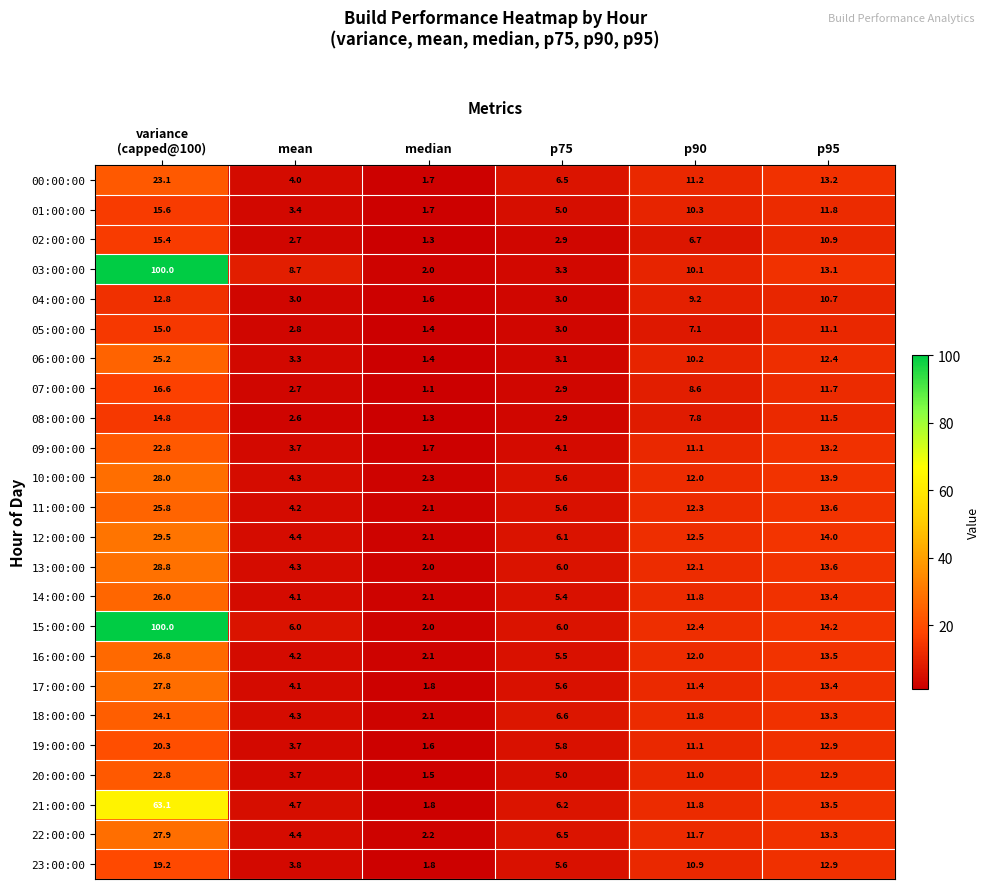

What is the sum of all 21:00:00 values?

101.1